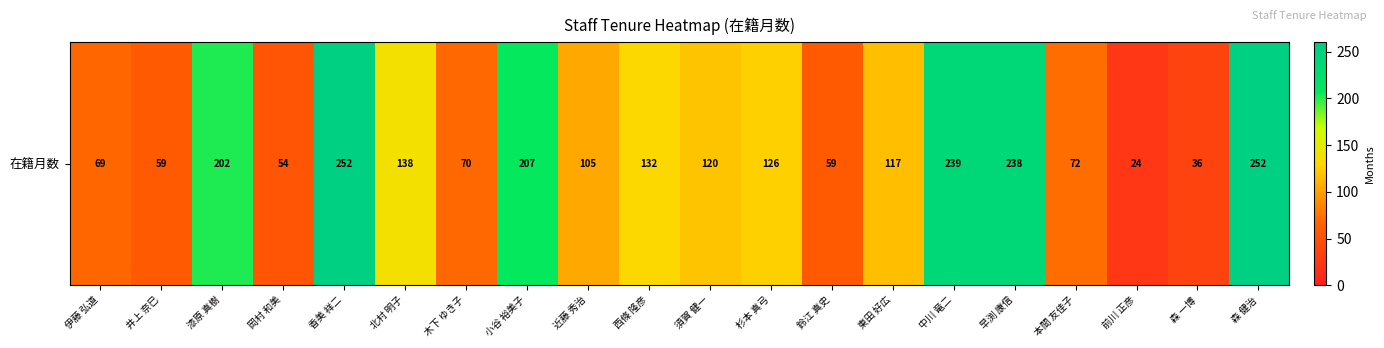

True or false: the data shows 62 at 森 健治.

False